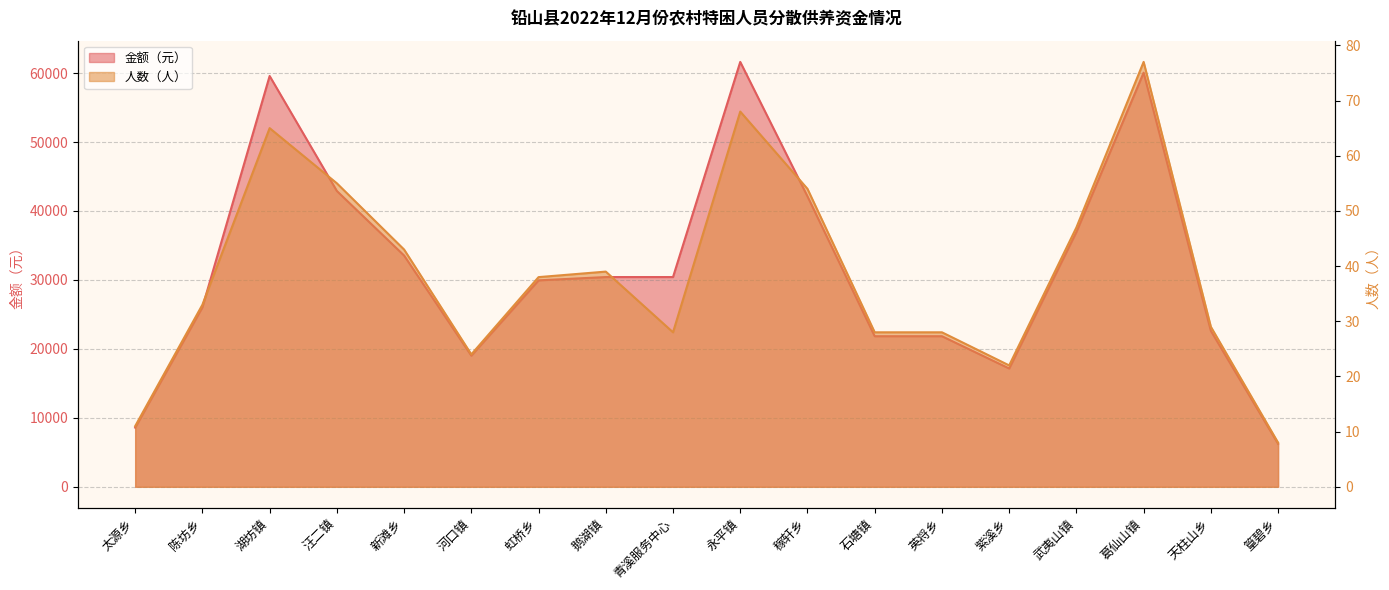

Which has a higher value, 葛仙山镇 or 湖坊镇?

葛仙山镇